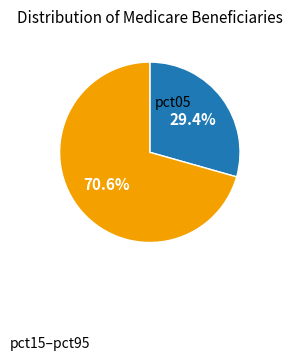

To the nearest percent, what is the average slice percentage?

50%